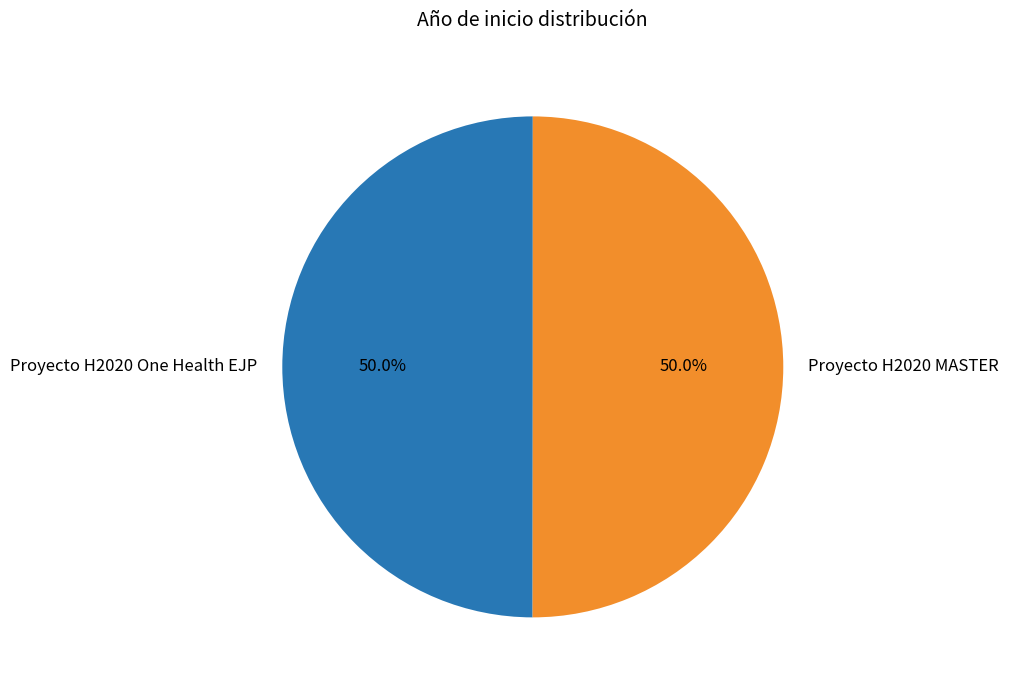

To the nearest percent, what percentage of the pie is Proyecto H2020 MASTER?

50%